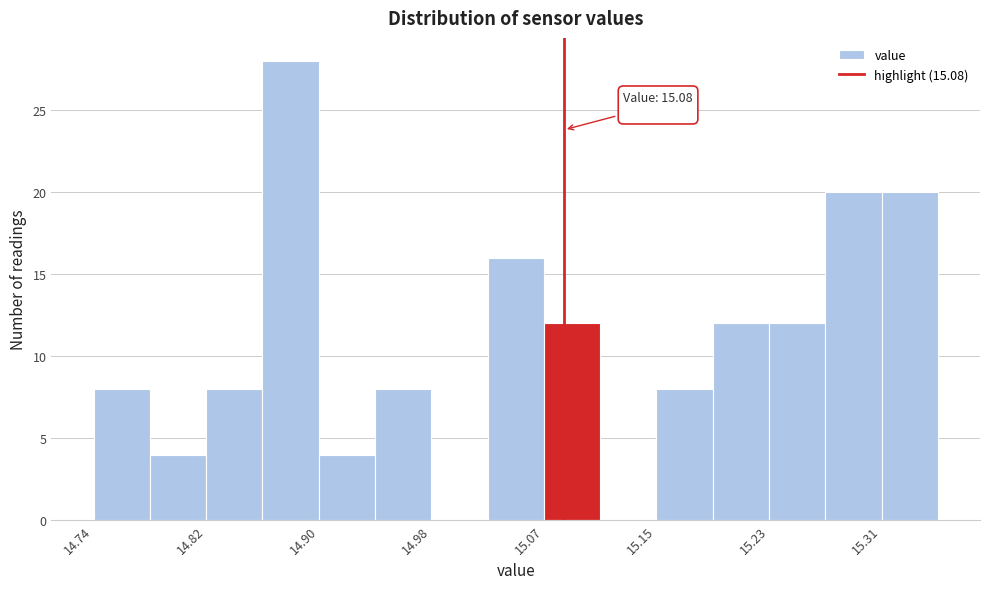

Which range on the x-axis has the tallest bar?

14.86 to 14.90